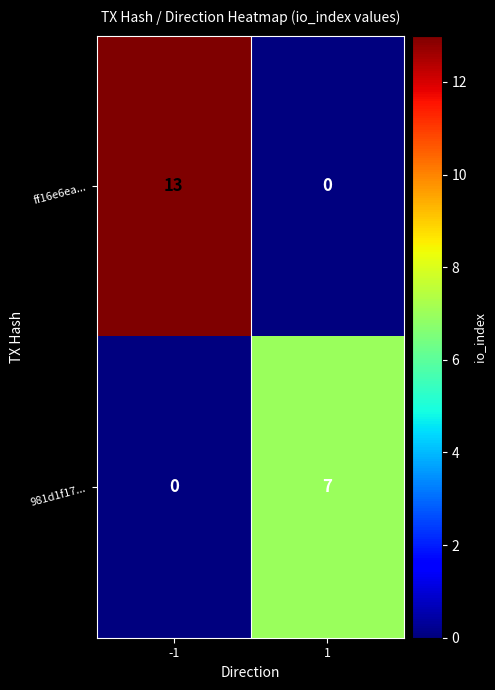

Is it true that 981d1f17... equals 7 at 1?

True